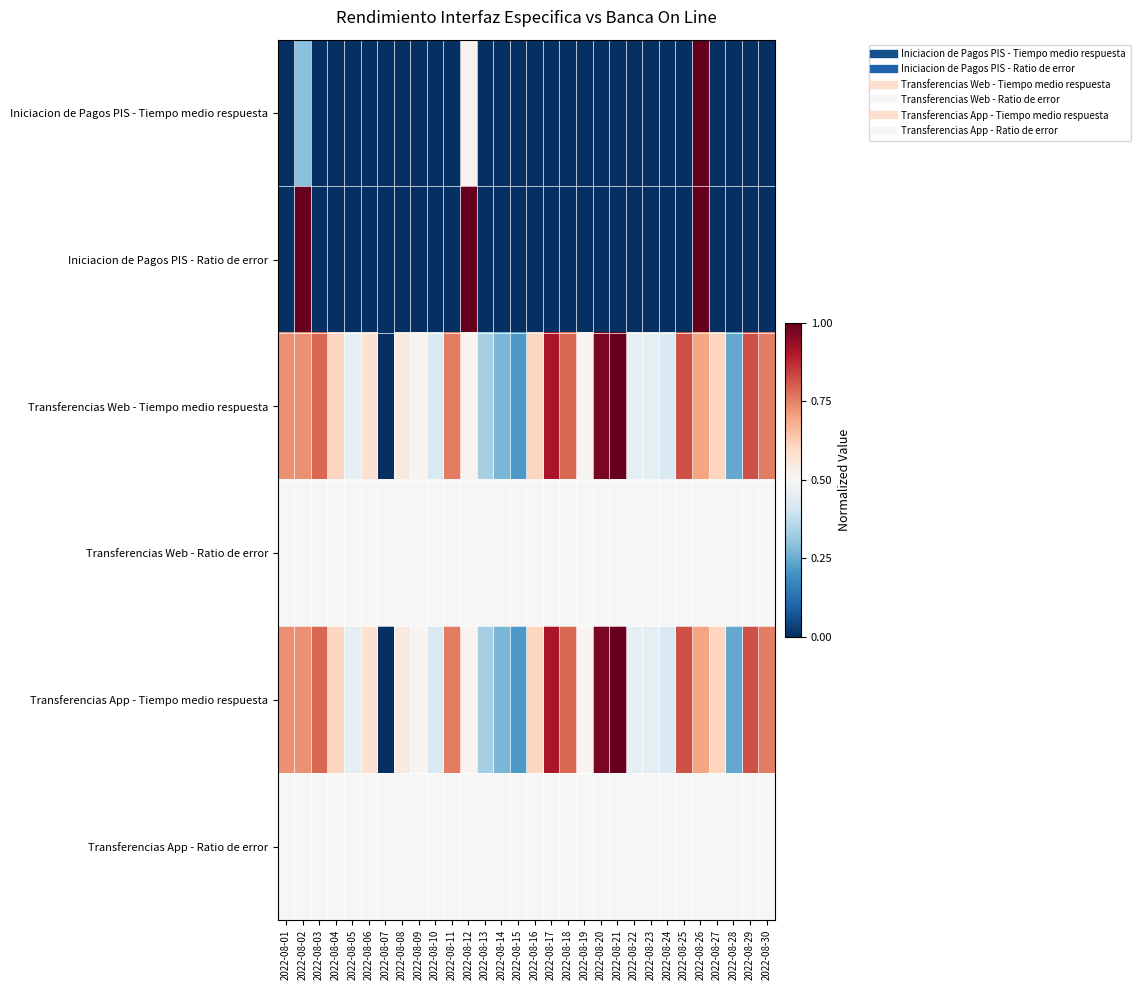

Between 2022-08-10 and 2022-08-21, which series saw the biggest shift?

Transferencias Web - Tiempo medio respuesta